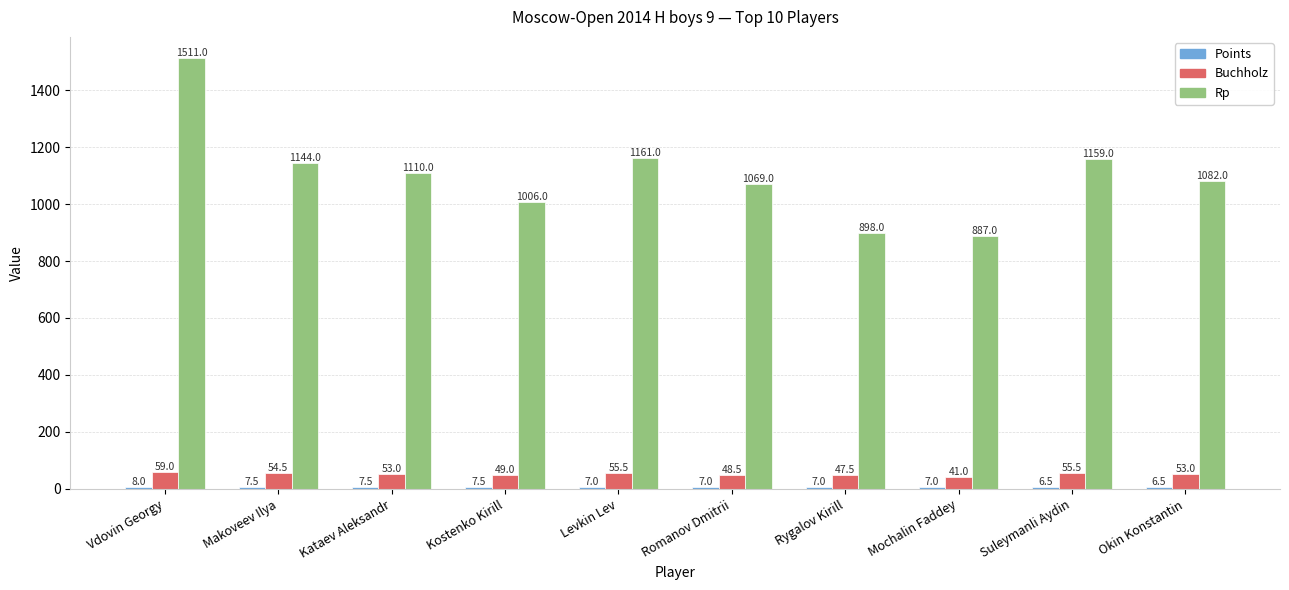

What is the sum of the Rp values at Okin Konstantin and Makoveev Ilya?

2226.0